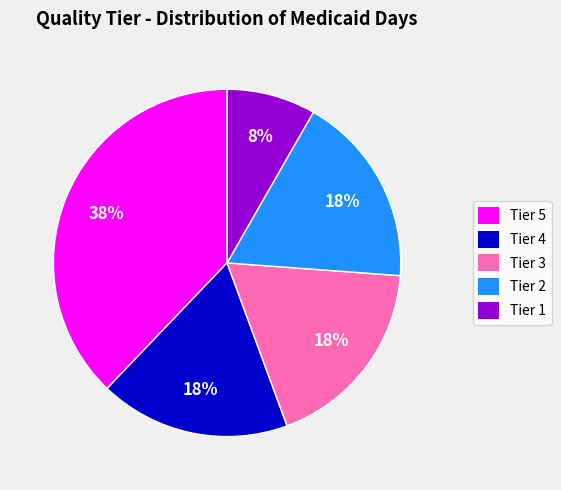

Count the number of slices in the pie.

5